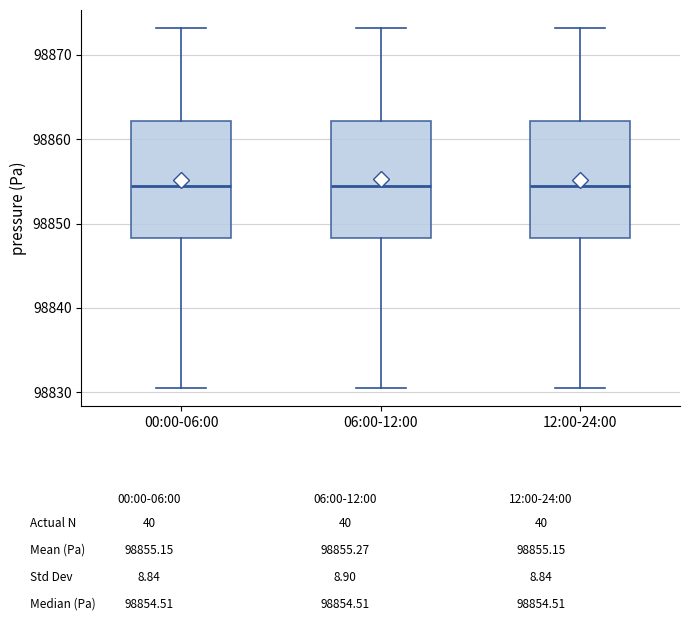

Reading left to right, read every box against the y-axis: the position of its median line, the range the box covers, and the ends of its whiskers. The values are not printed on the chart, so give them approximately, as read against the axis.

00:00-06:00: median 98855, box 98848 to 98862, whiskers 98830 to 98873
06:00-12:00: median 98855, box 98848 to 98862, whiskers 98830 to 98873
12:00-24:00: median 98855, box 98848 to 98862, whiskers 98830 to 98873